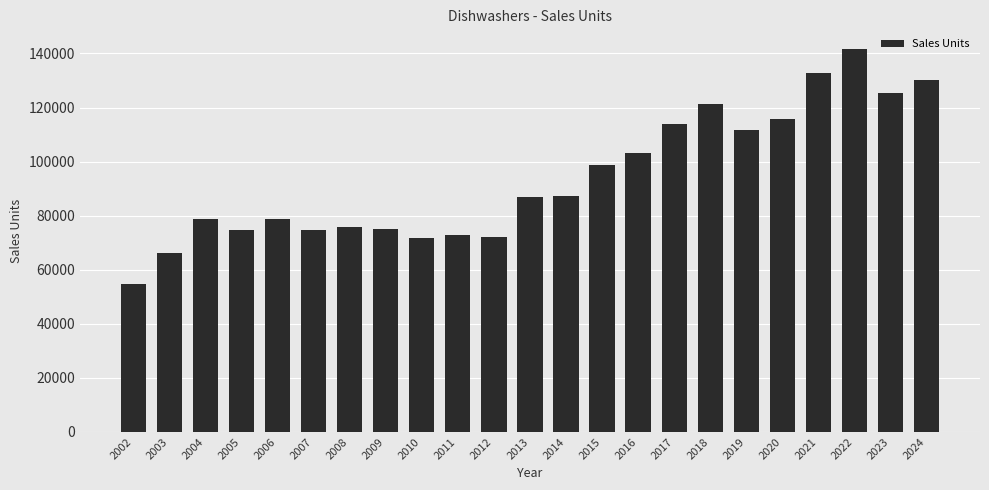

How many distinct data groups are displayed?

1